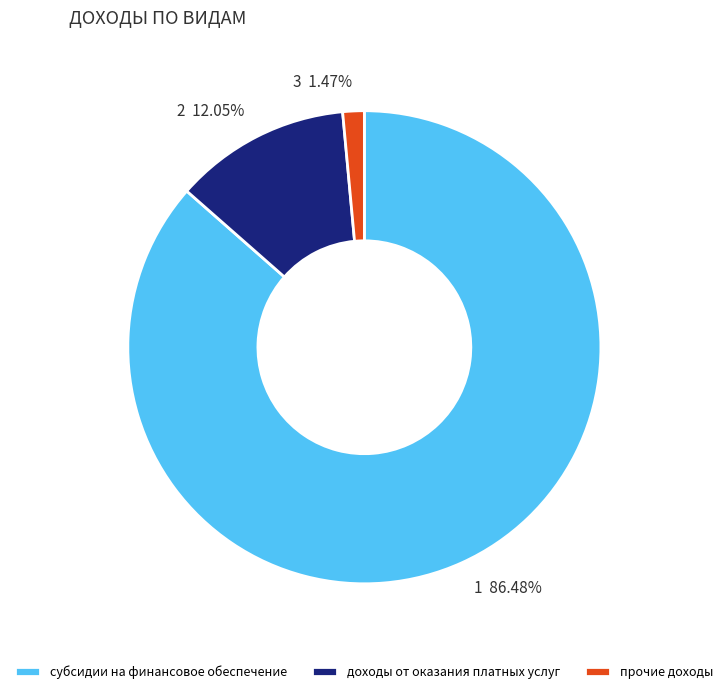

To the nearest percent, what is the combined percentage of прочие доходы and субсидии на финансовое обеспечение?

88%